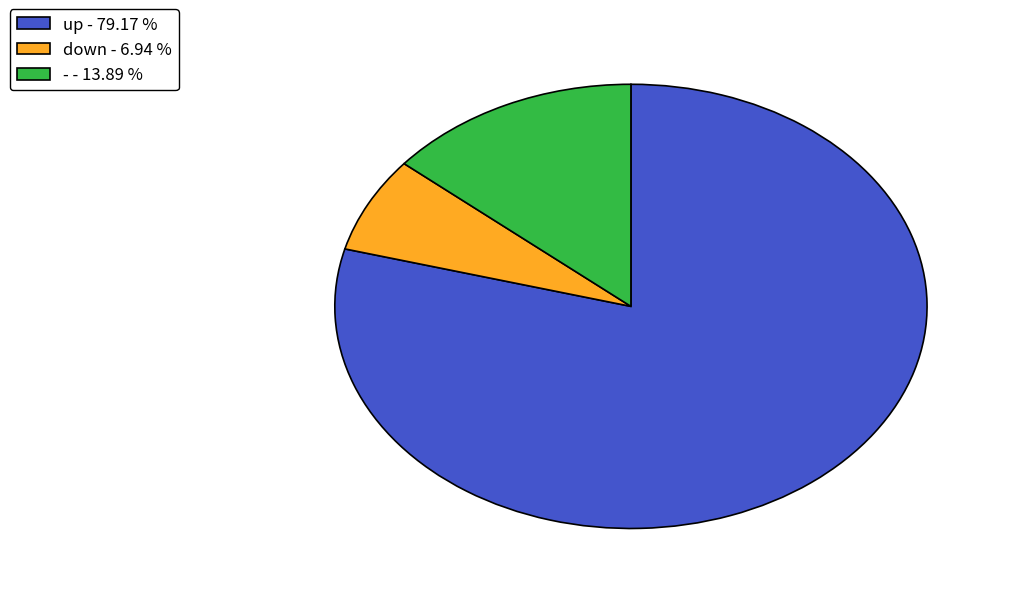

Does - represent more than half of the total?

No